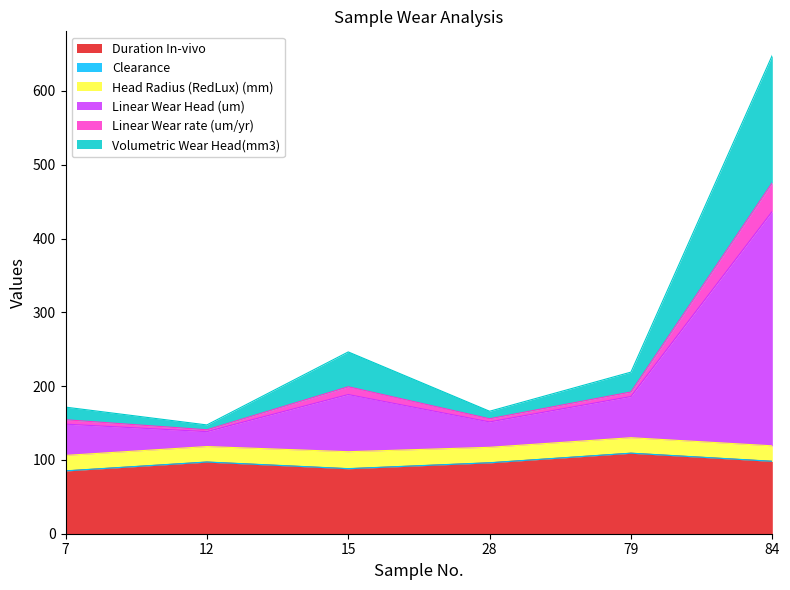

In Linear Wear Head (um), how many points are higher than both neighbors (excluding endpoints)?

1